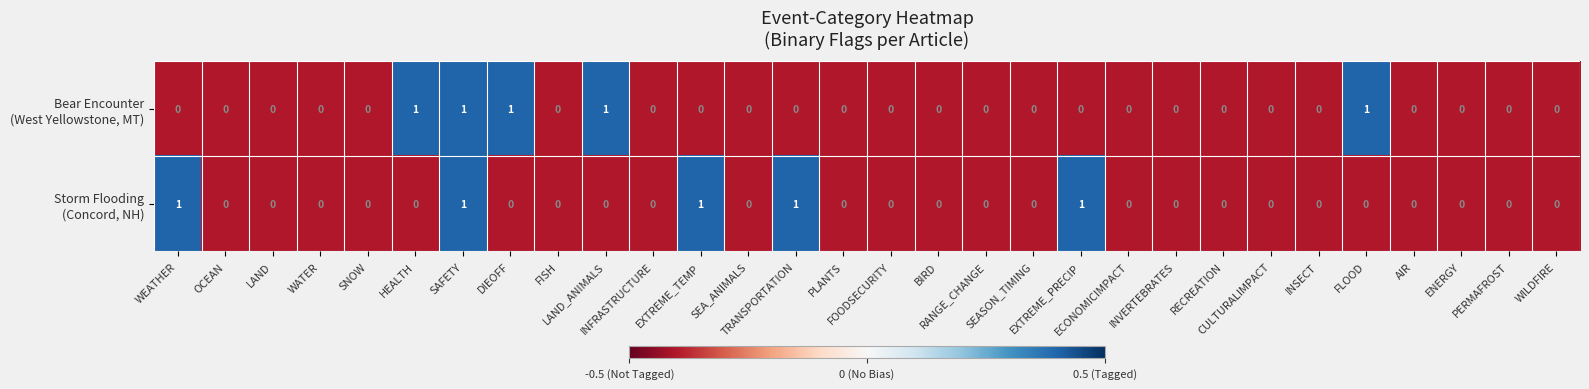

How many data points does each series have?

30